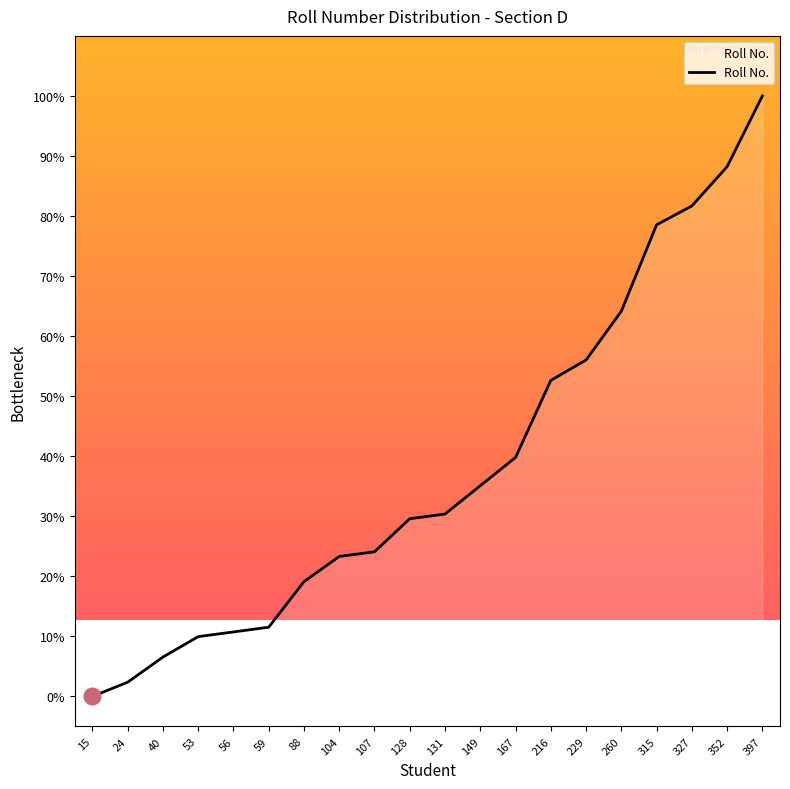

The chart shows a value of 2.4 at 24. True or false?

True